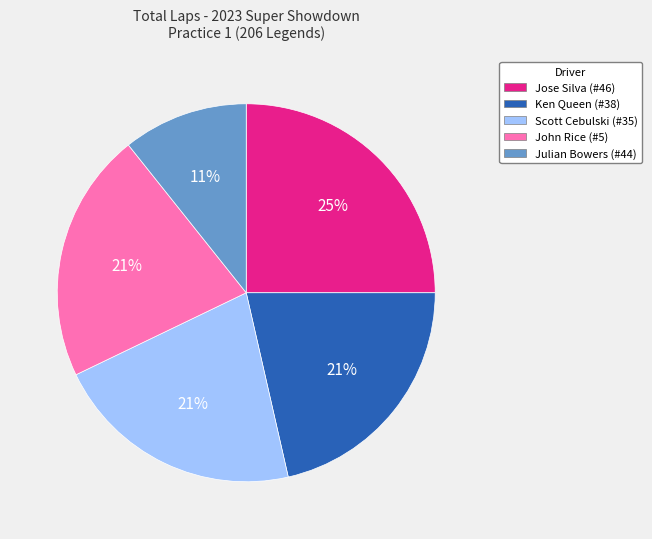

How many slices are in this pie chart?

5